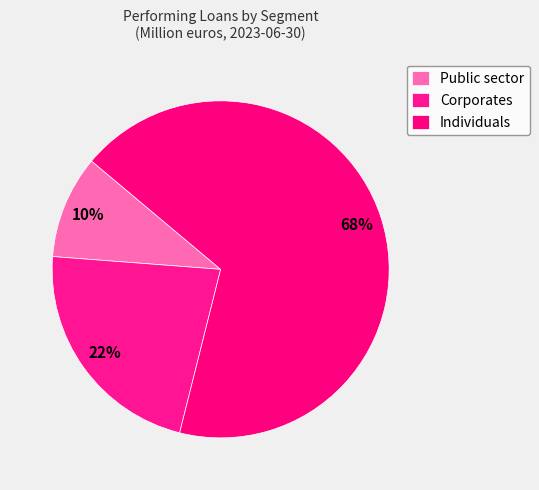

How many segments does this pie chart have?

3